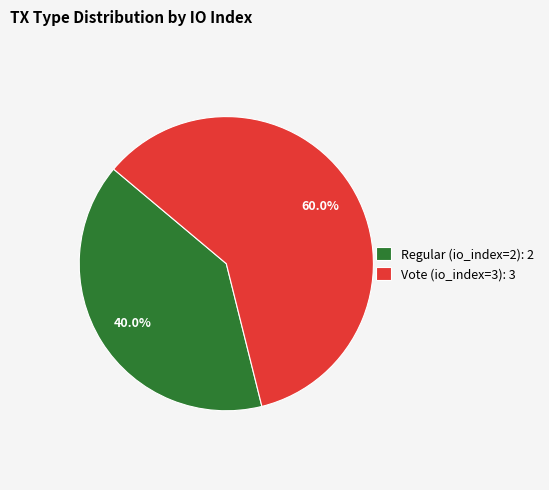

The Vote (io_index=3) slice represents 60% of the pie. True or false?

True